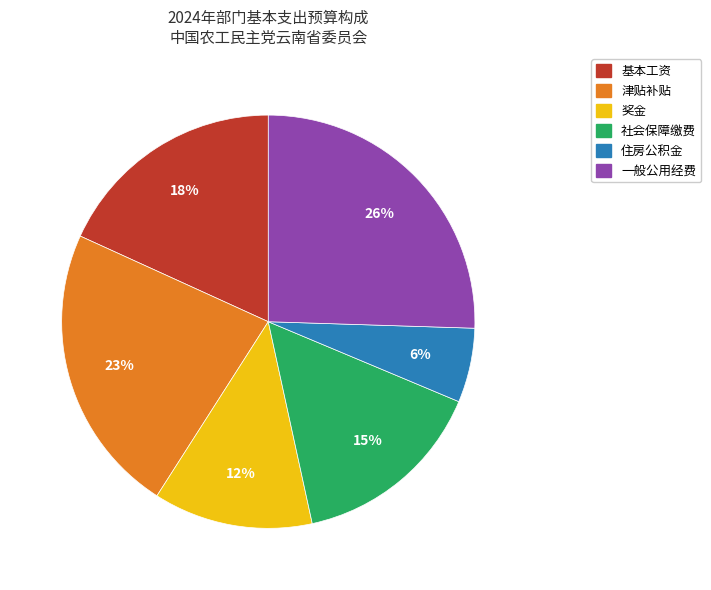

How many segments does this pie chart have?

6